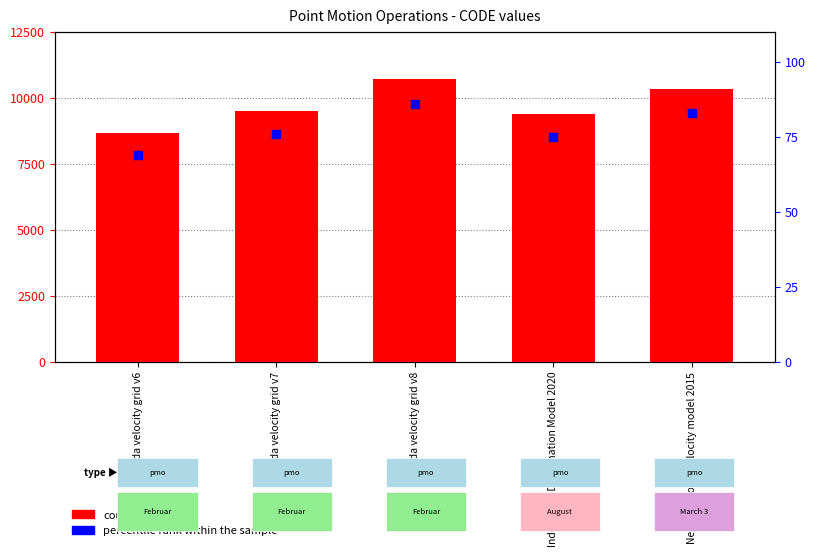

Which series has the largest total across all categories?

count